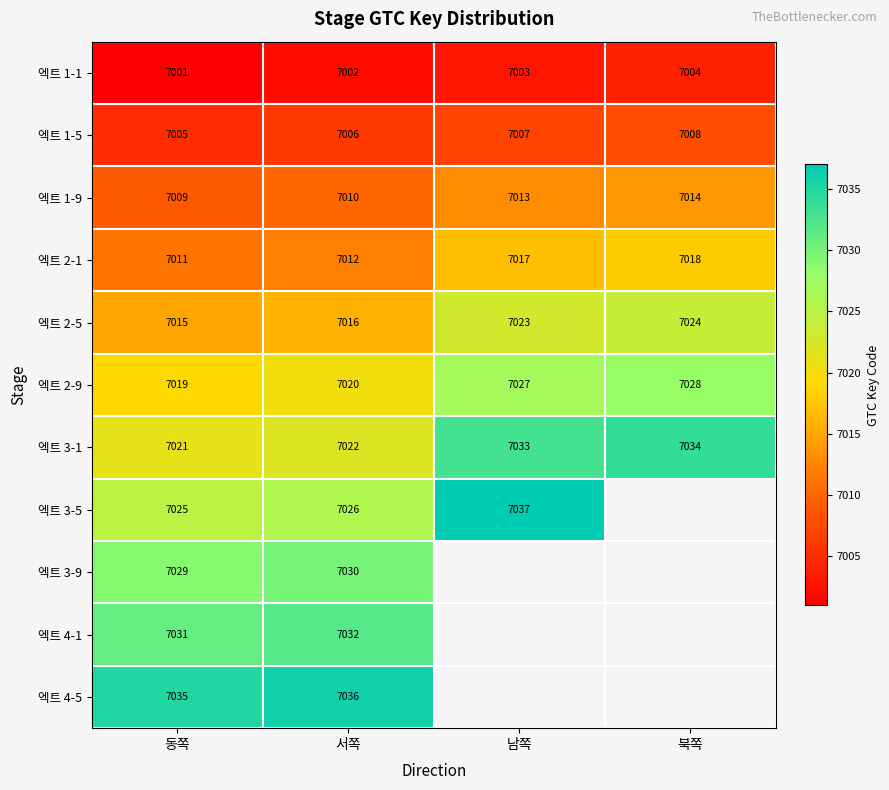

At 서쪽, list the series in order from smallest to largest.

엑트 1-1, 엑트 1-5, 엑트 1-9, 엑트 2-1, 엑트 2-5, 엑트 2-9, 엑트 3-1, 엑트 3-5, 엑트 3-9, 엑트 4-1, 엑트 4-5